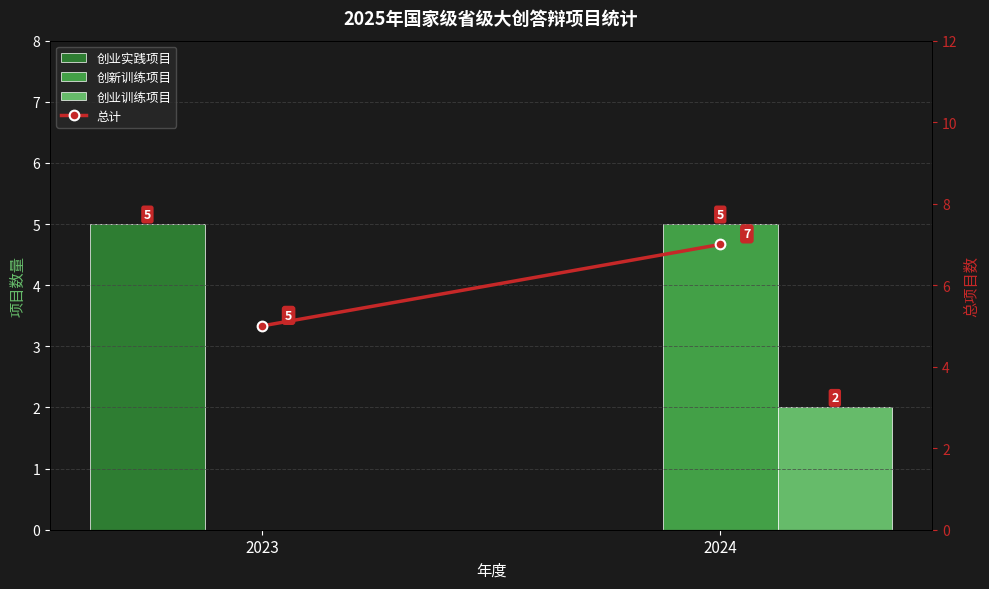

At 2024, list the series in order from largest to smallest.

总计, 创新训练项目, 创业训练项目, 创业实践项目